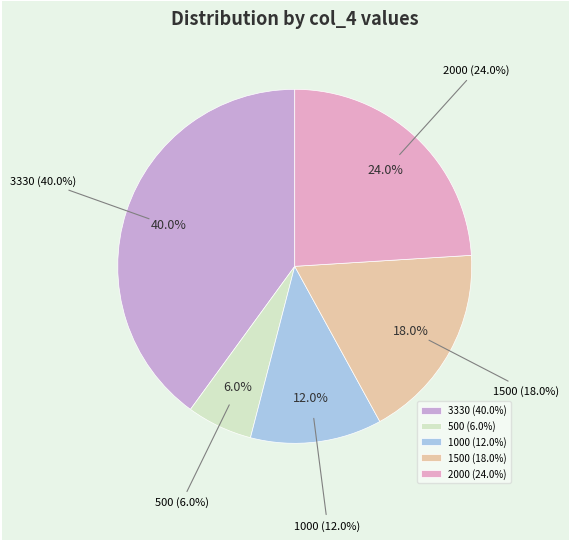

The col_4=2000 slice represents 13% of the pie. True or false?

False